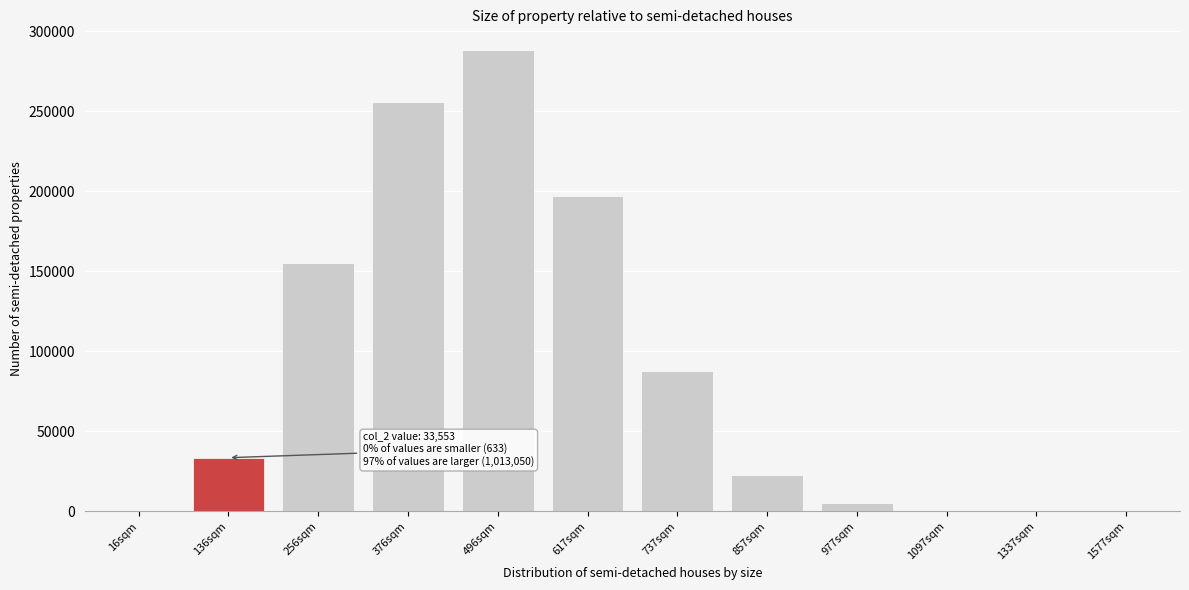

At which label is the value closest to 144213?

256sqm